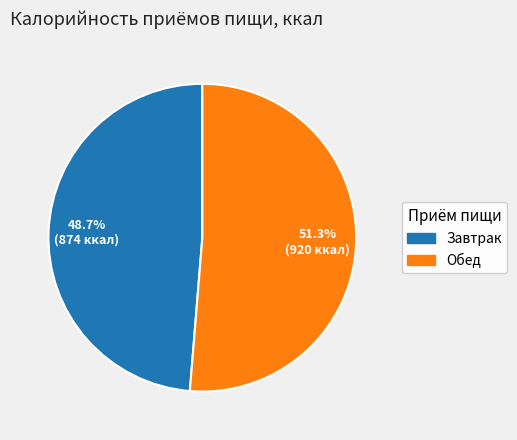

To the nearest percent, what is the combined percentage of Обед and Завтрак?

100%